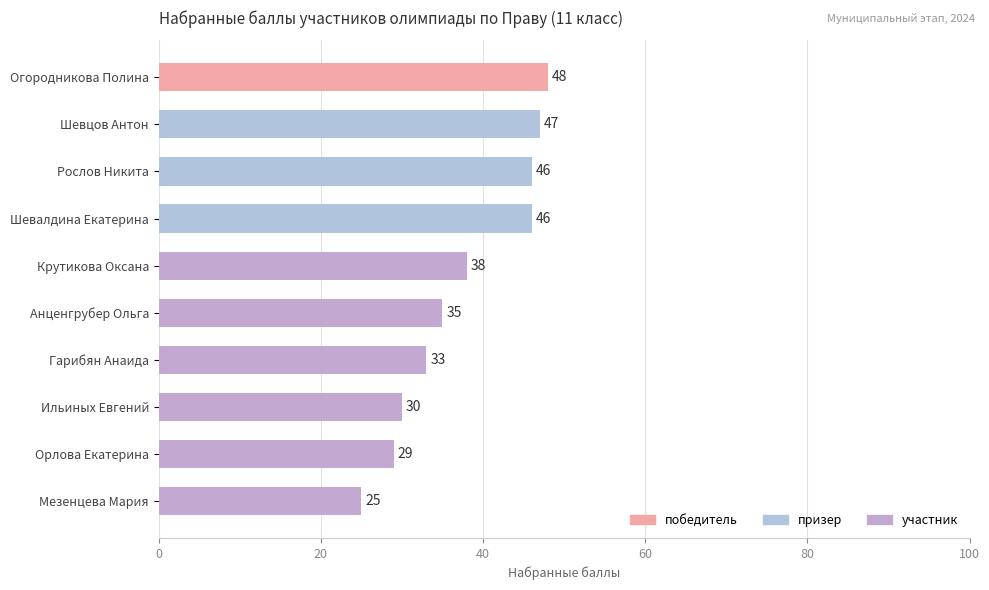

The chart shows a value of 74 at Огородникова Полина. True or false?

False